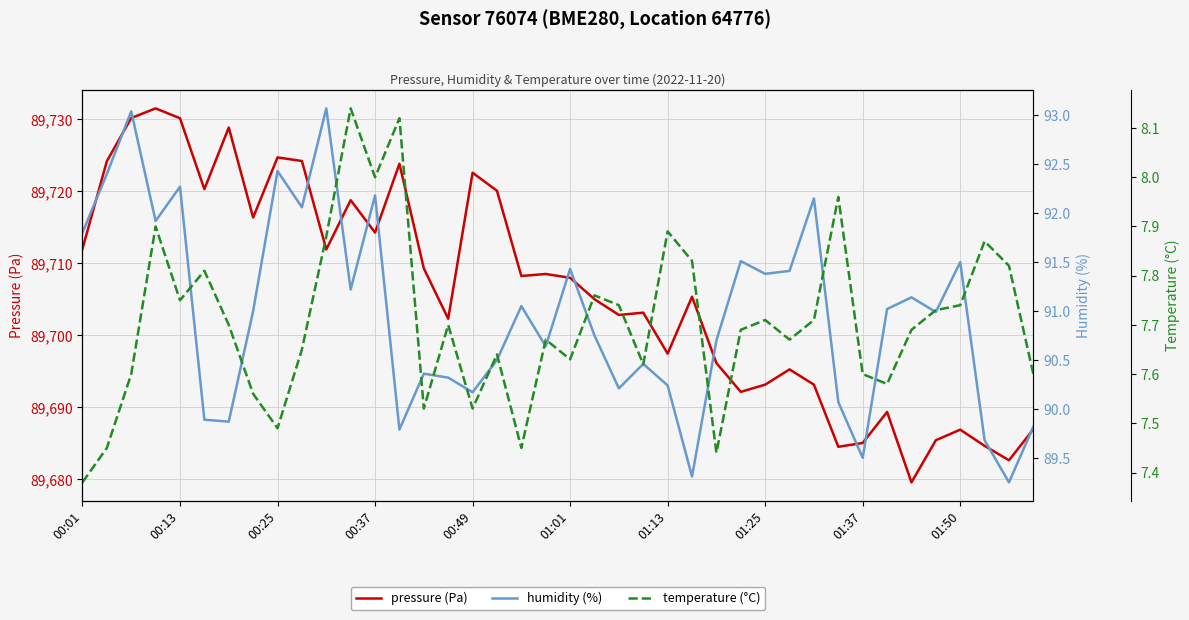

In temperature (°C), how many points are lower than both neighbors (excluding endpoints)?

11